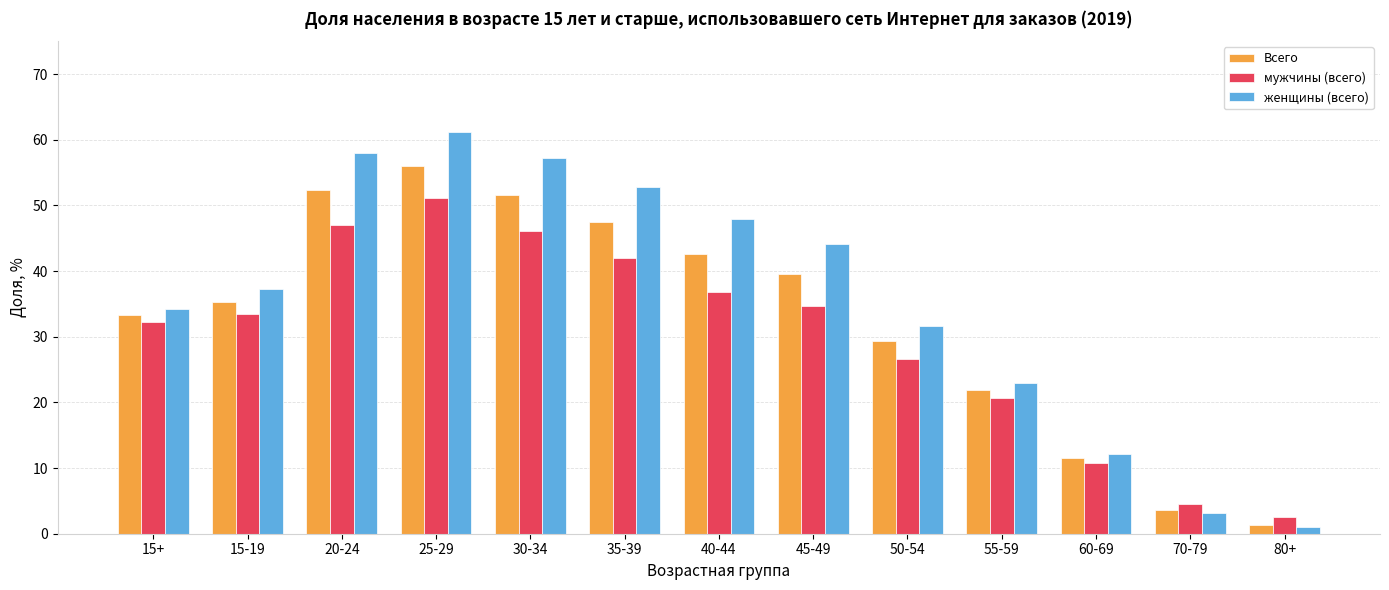

Which label corresponds to the largest value in the chart?

25-29